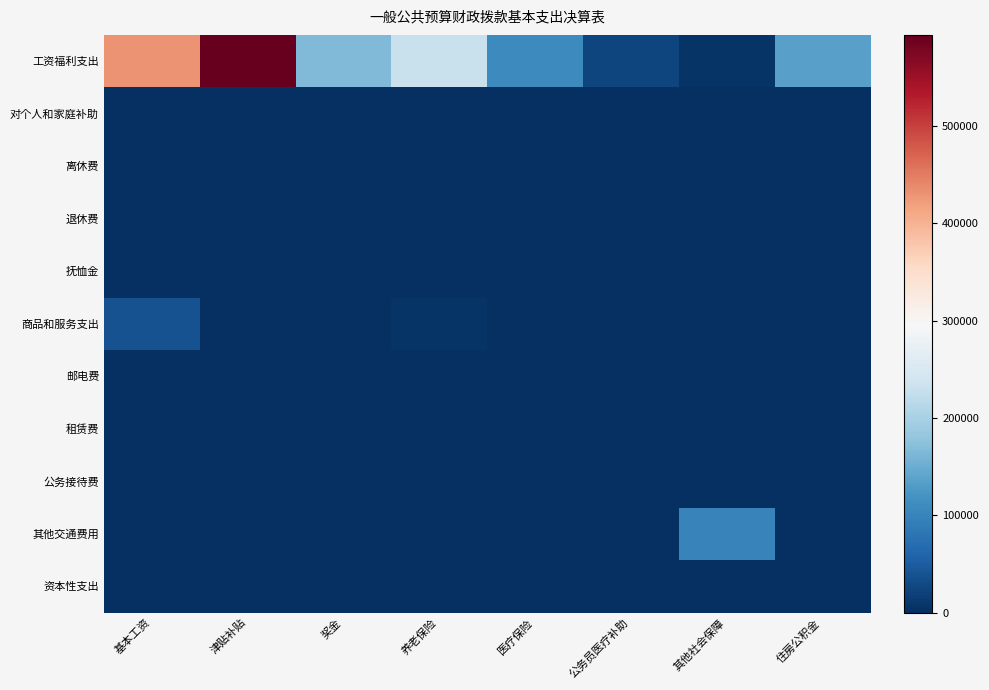

Rank the series by their maximum value, from highest to lowest.

工资福利支出, 其他交通费用, 商品和服务支出, 租赁费, 公务接待费, 邮电费, 对个人和家庭补助, 离休费, 退休费, 抚恤金, 资本性支出